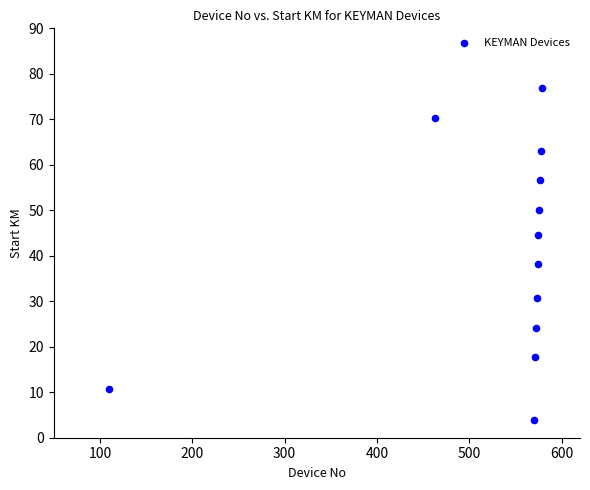

What is the range of X values (max minus min)?

469.0